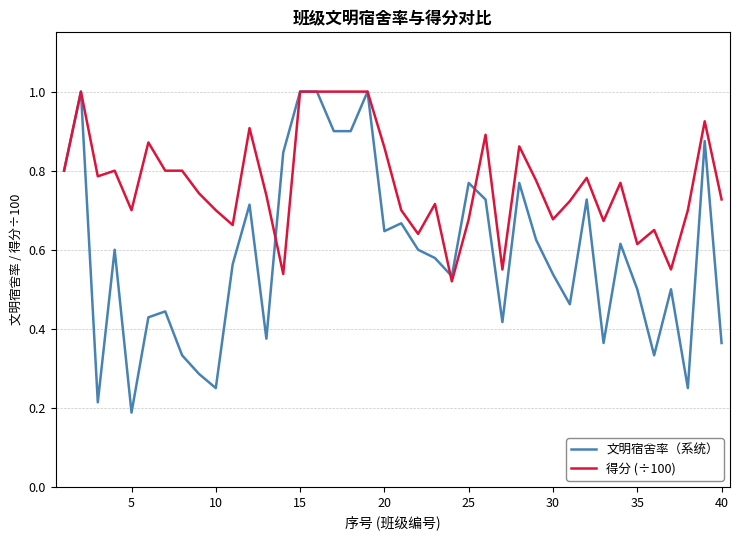

Which series has the largest total across all categories?

得分 (÷100)